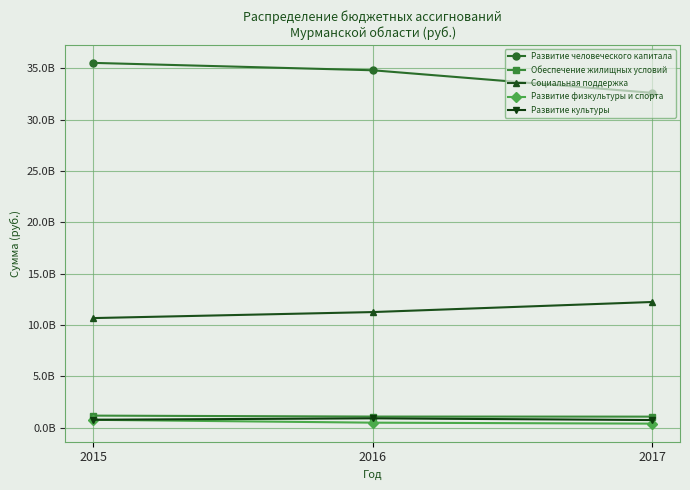

List the labels in order of Развитие человеческого капитала value, smallest first.

2017, 2016, 2015